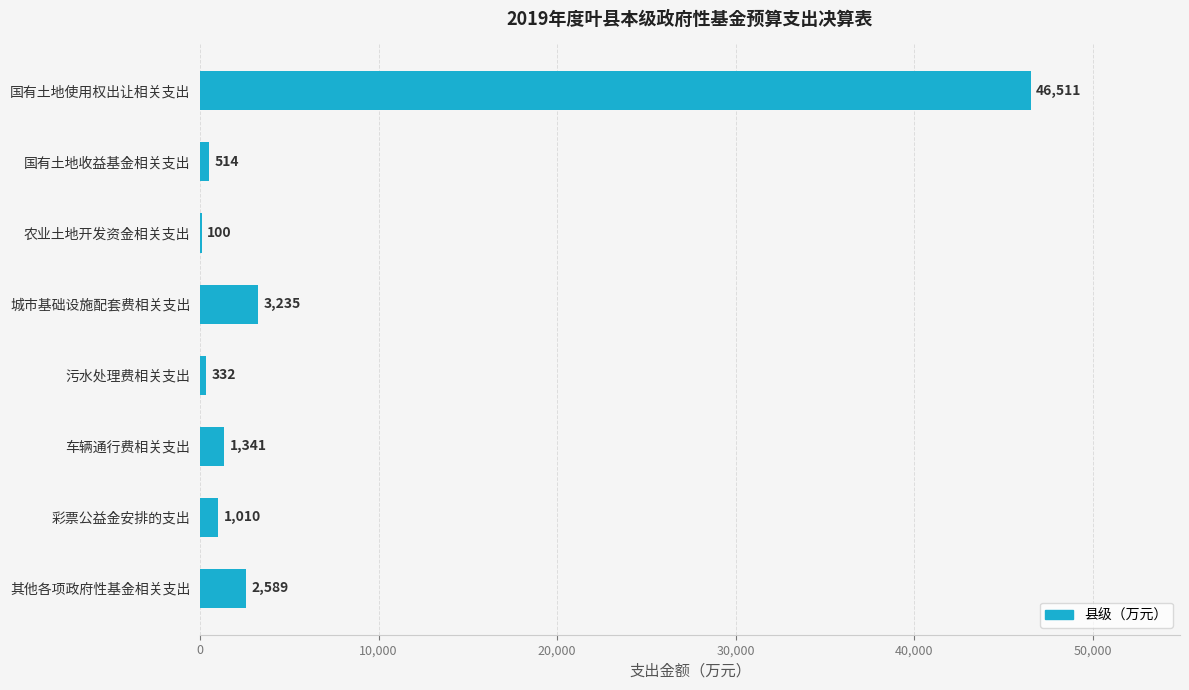

What is the sum of all values?

55632